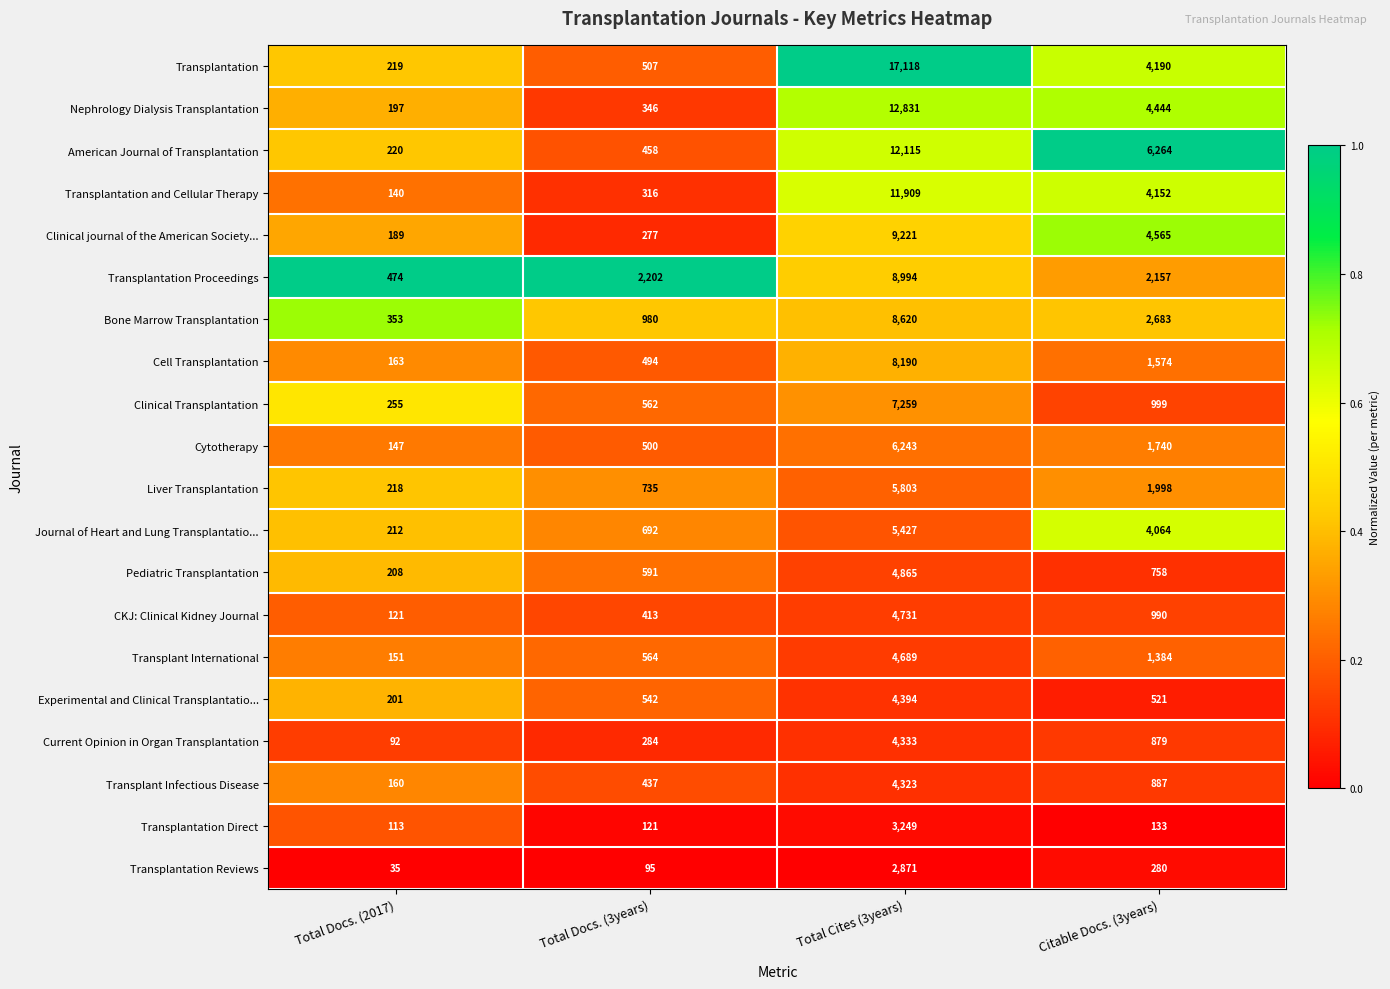

List the labels in order of Nephrology Dialysis Transplantation value, largest first.

Total Cites (3years), Citable Docs. (3years), Total Docs. (3years), Total Docs. (2017)